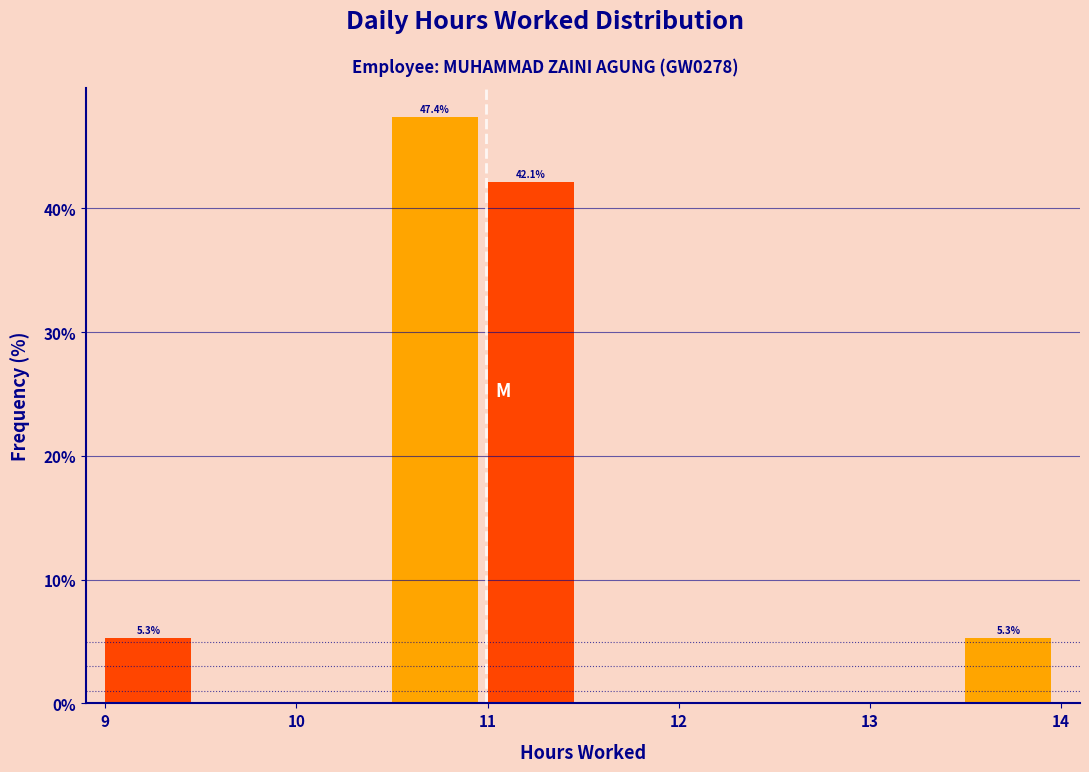

Over which range of the x-axis is the bar tallest?

10.5 to 11.0